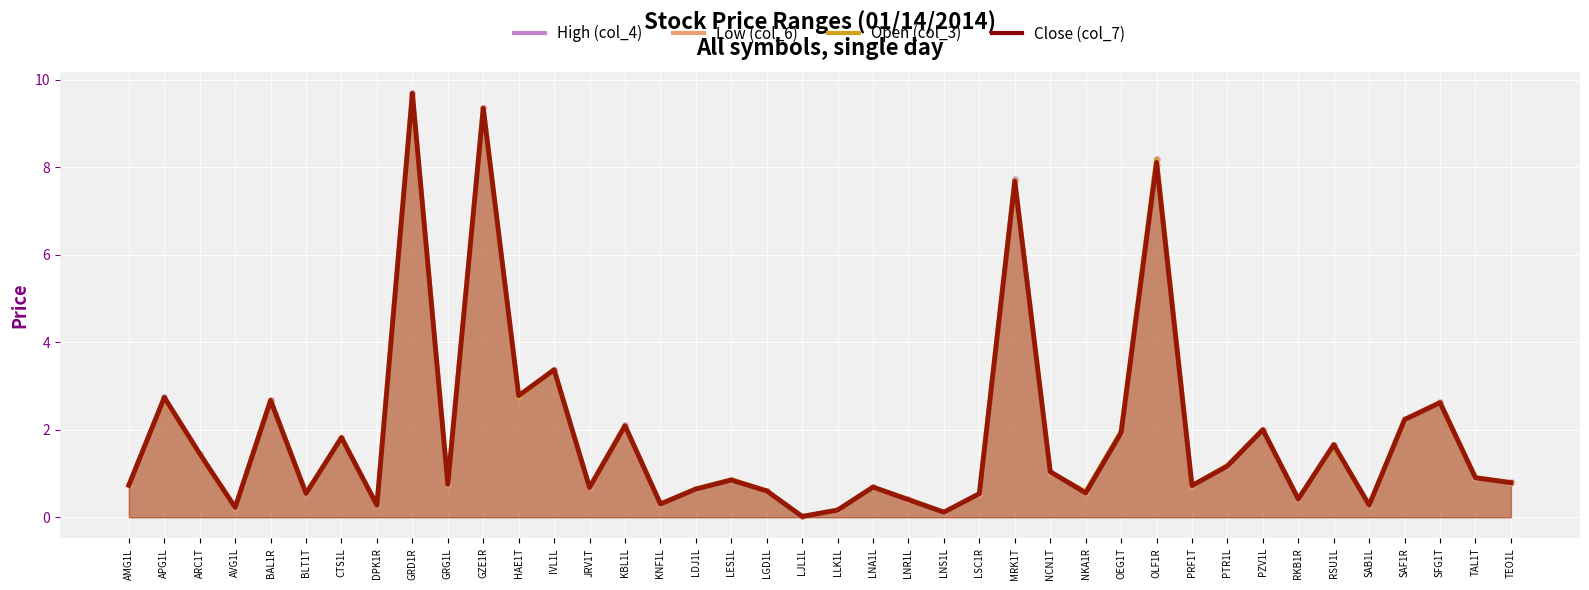

Between GRG1L and GZE1R, which series saw the biggest shift?

Low (col_6)